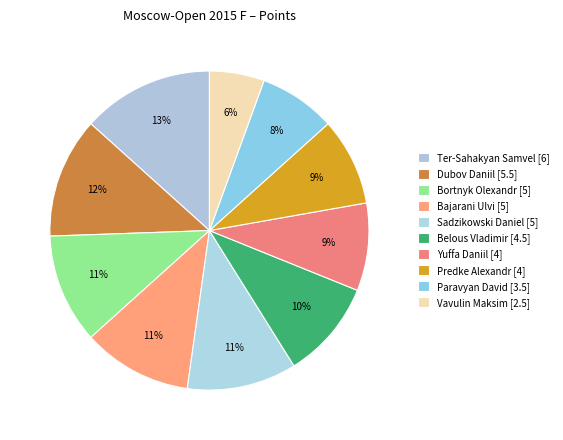

How much of the chart is everything except Yuffa Daniil?

91.1%